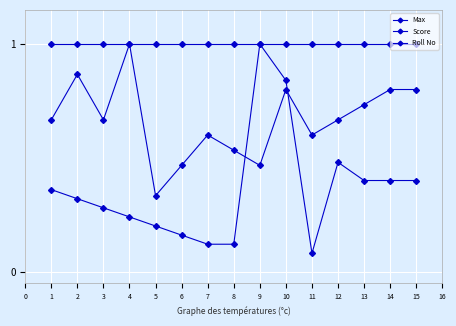

Where is Roll No nearest to the value 0?

11